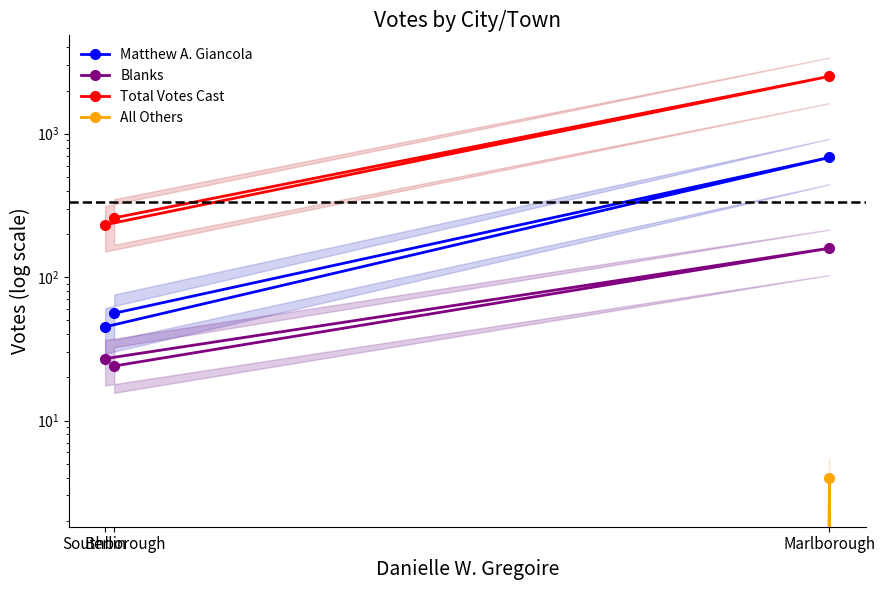

What is the sum of all All Others values?

4